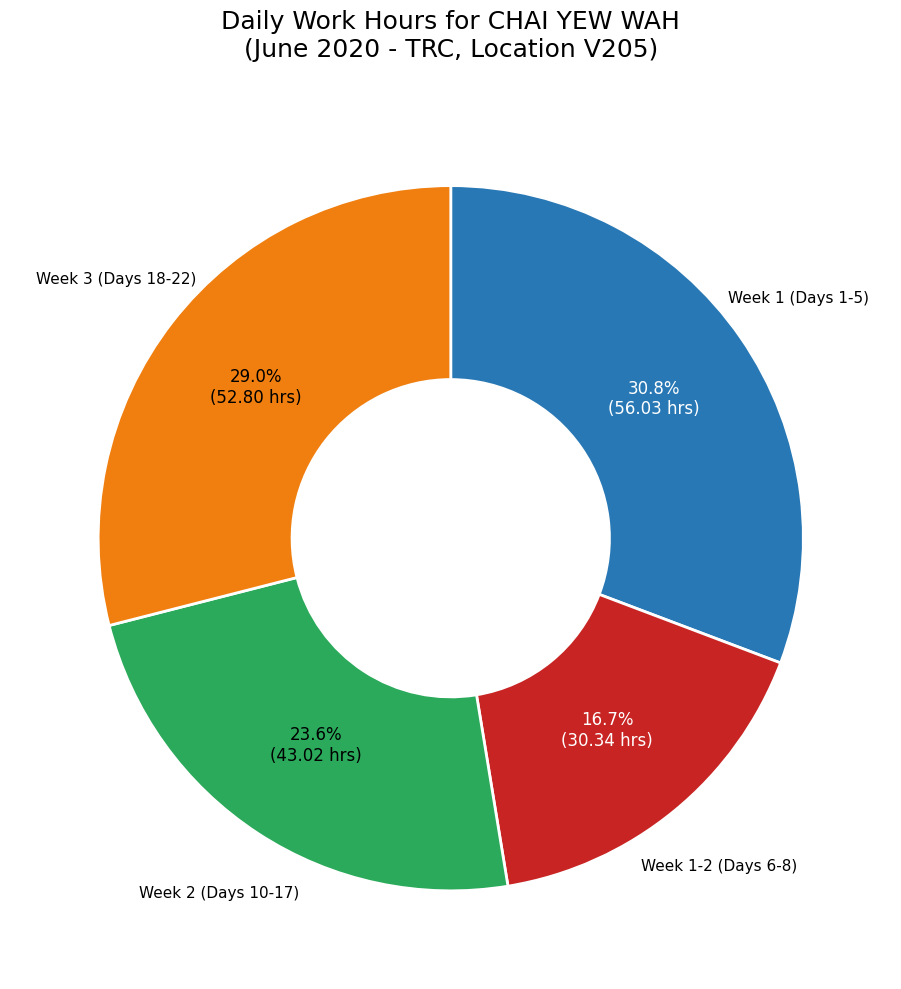

Is there a majority slice in this chart?

No